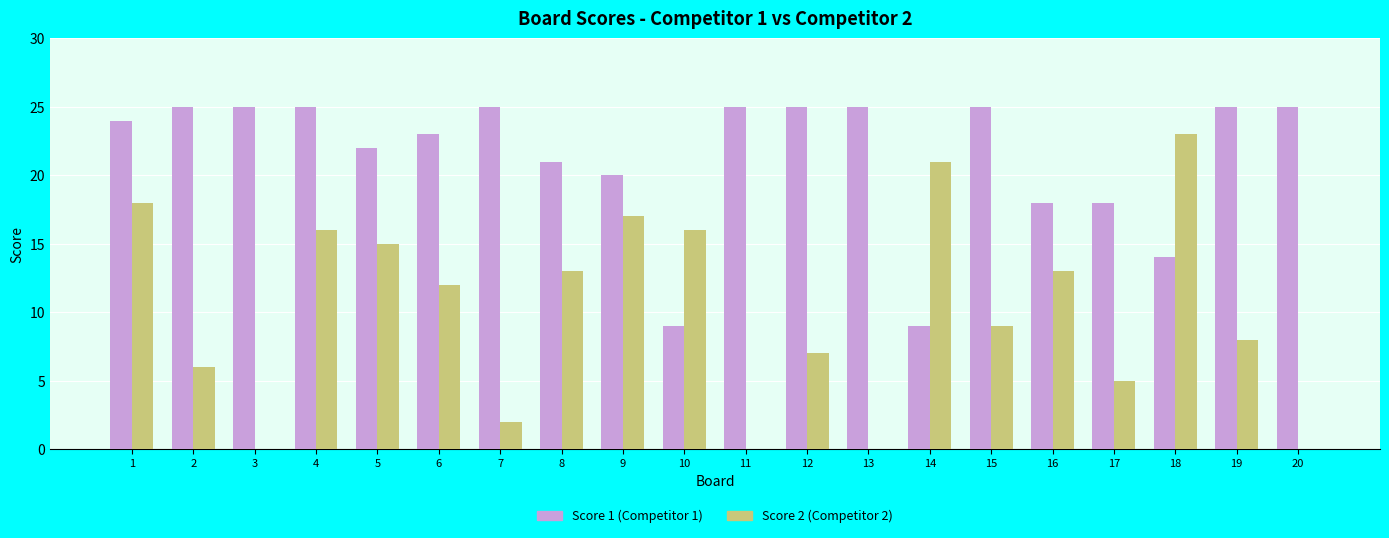

What is the difference between the highest and lowest values at 1?

6